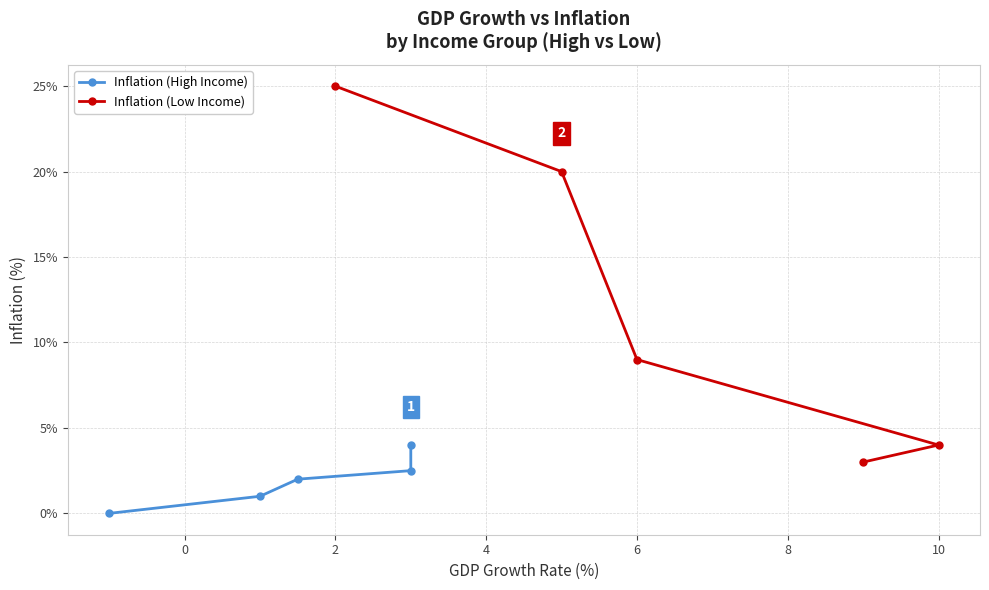

List the series in order of their peak value, highest first.

Inflation (Low Income), Inflation (High Income)